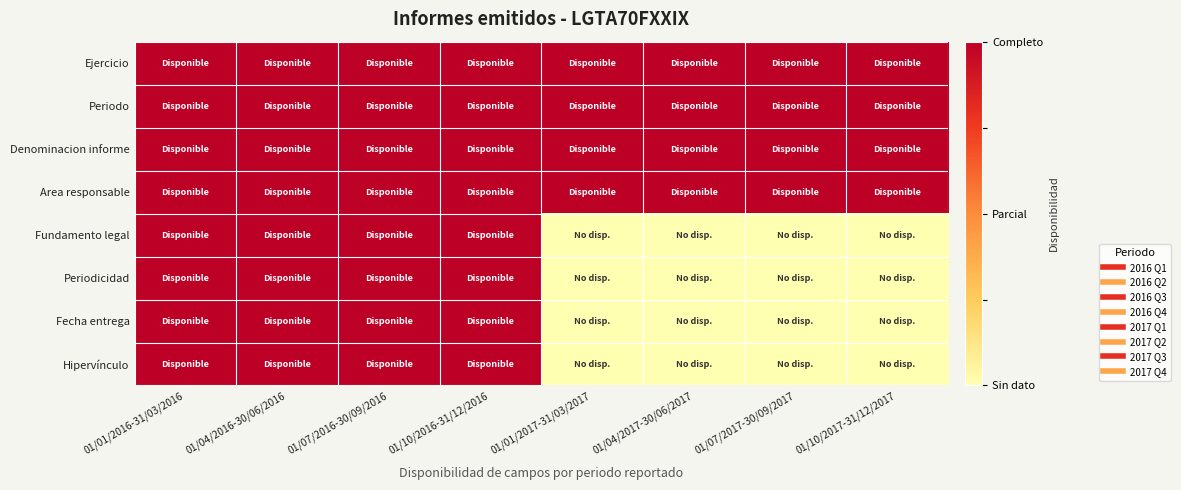

What is the total value across all series at 01/10/2017-31/12/2017?

4